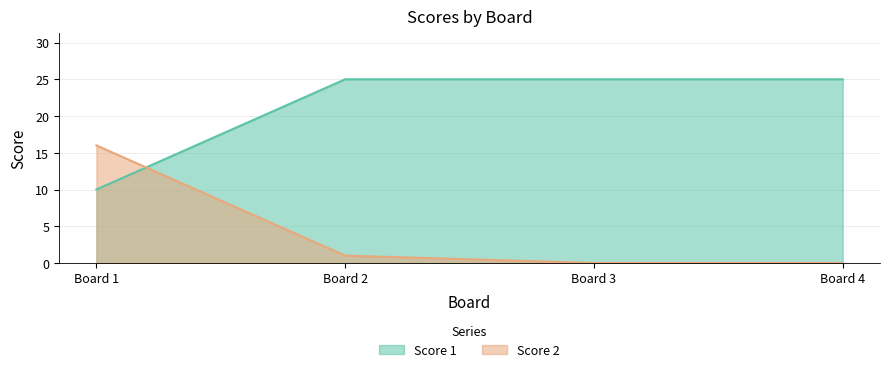

Where is Score 2 nearest to the value 8?

Board 2